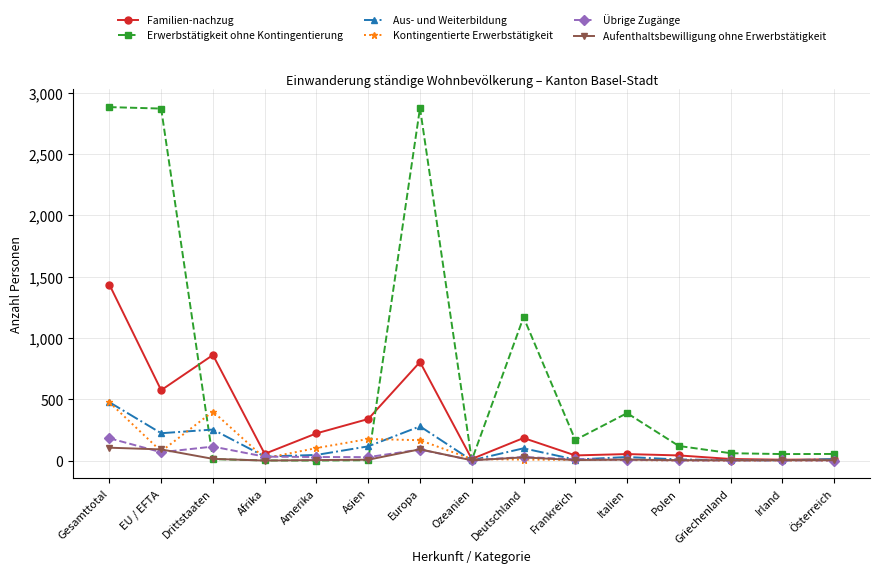

True or false: Kontingentierte Erwerbstätigkeit has a value of 1 at Polen.

True